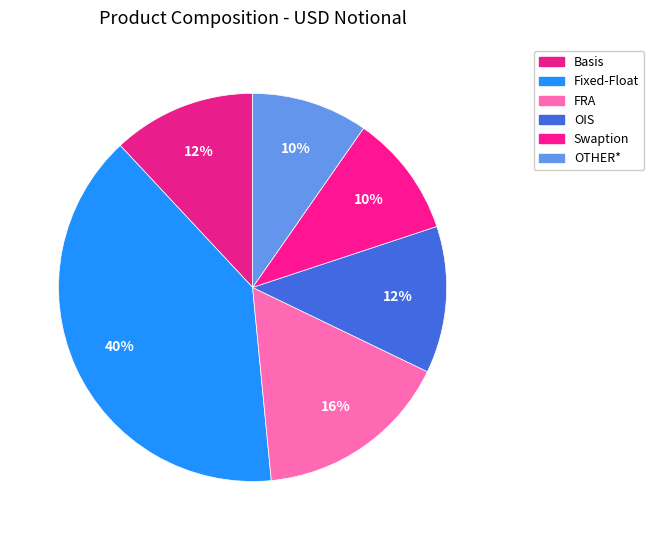

Count the number of slices in the pie.

6